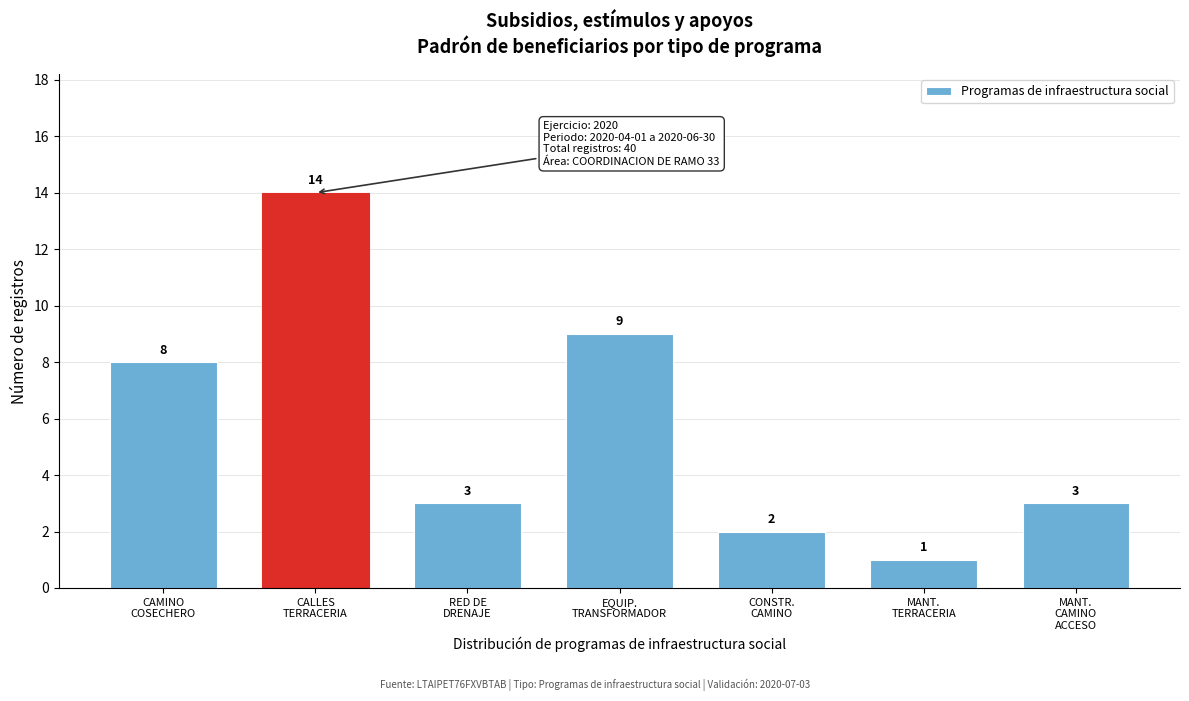

Reading left to right, transcribe all the data shown in this chart.

8	14	3	9	2	1	3